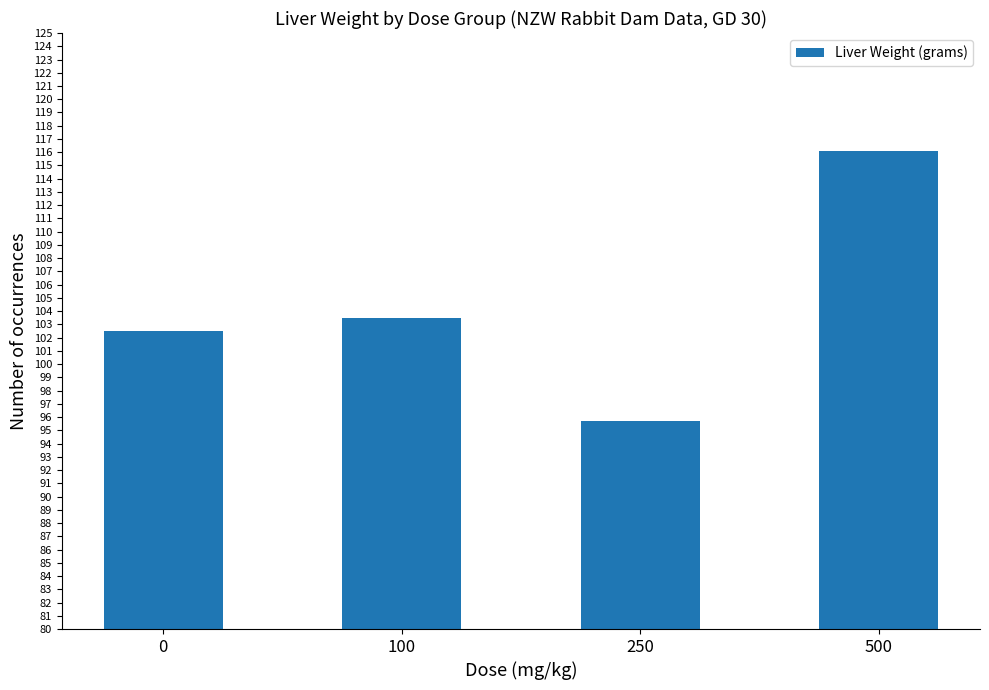

What is the minimum value shown in the chart?

95.7